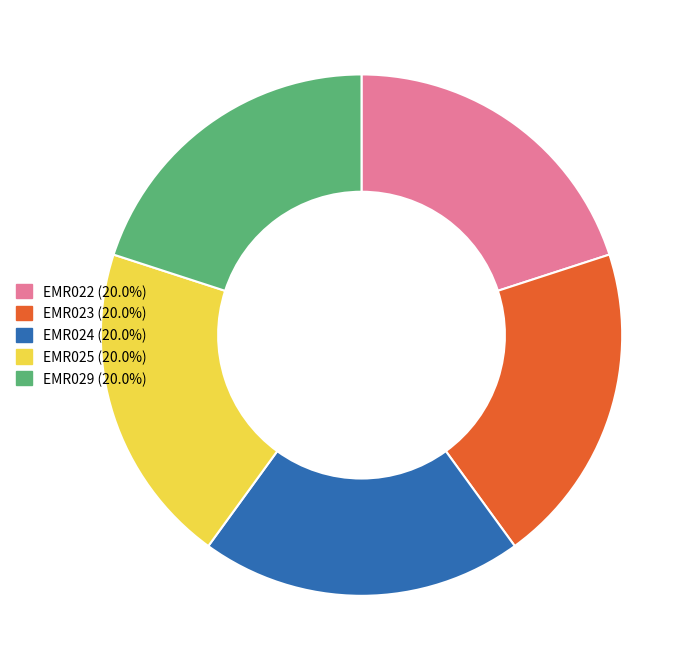

What is the ratio of the value at EMR024 (20.0%) to the value at EMR023 (20.0%)?

1.0